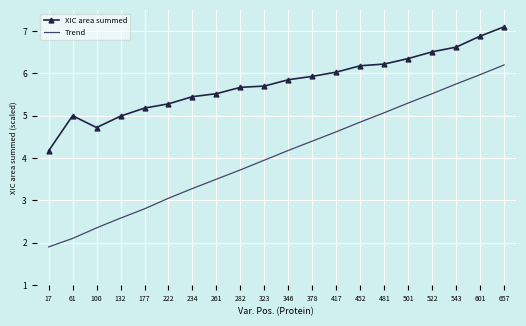

The Trend series shows 2.8 at 177. True or false?

True